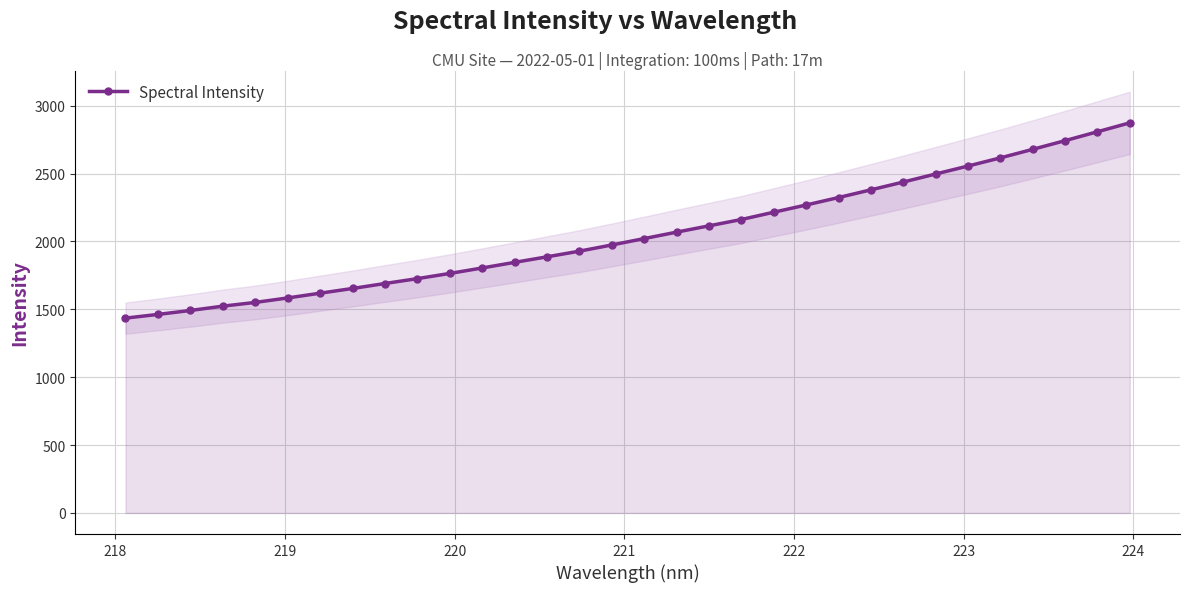

What is the value of the 32nd point from the left?

2873.5